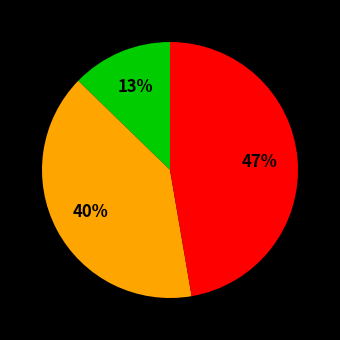

To the nearest percent, what is the average slice percentage?

33%